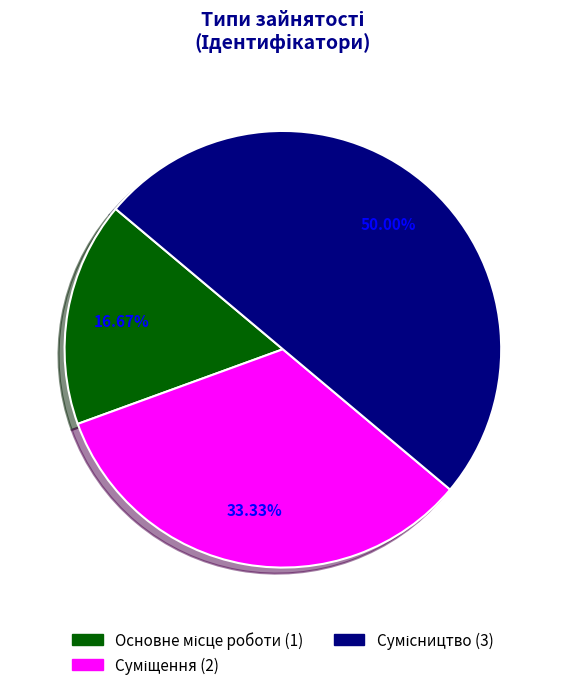

Is it true that Суміщення is 33% of the pie?

True